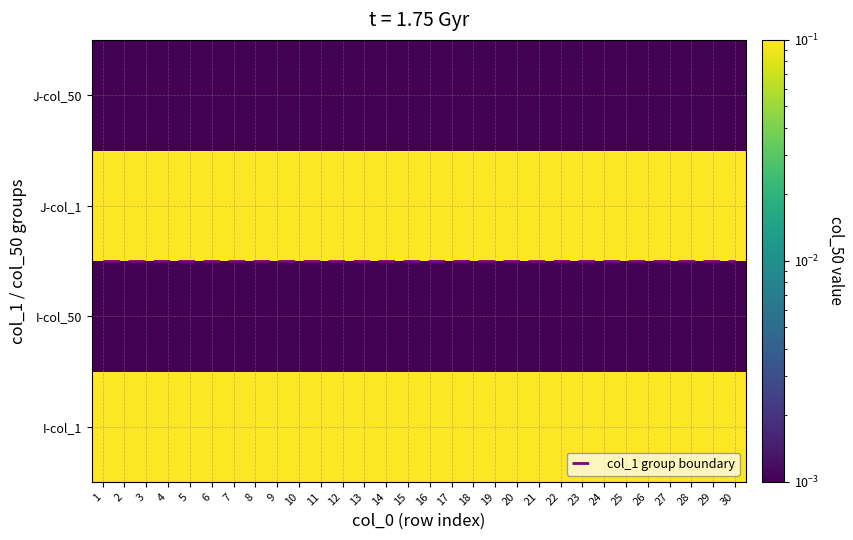

The col_1 group boundary series shows 2.7 at 7. True or false?

False